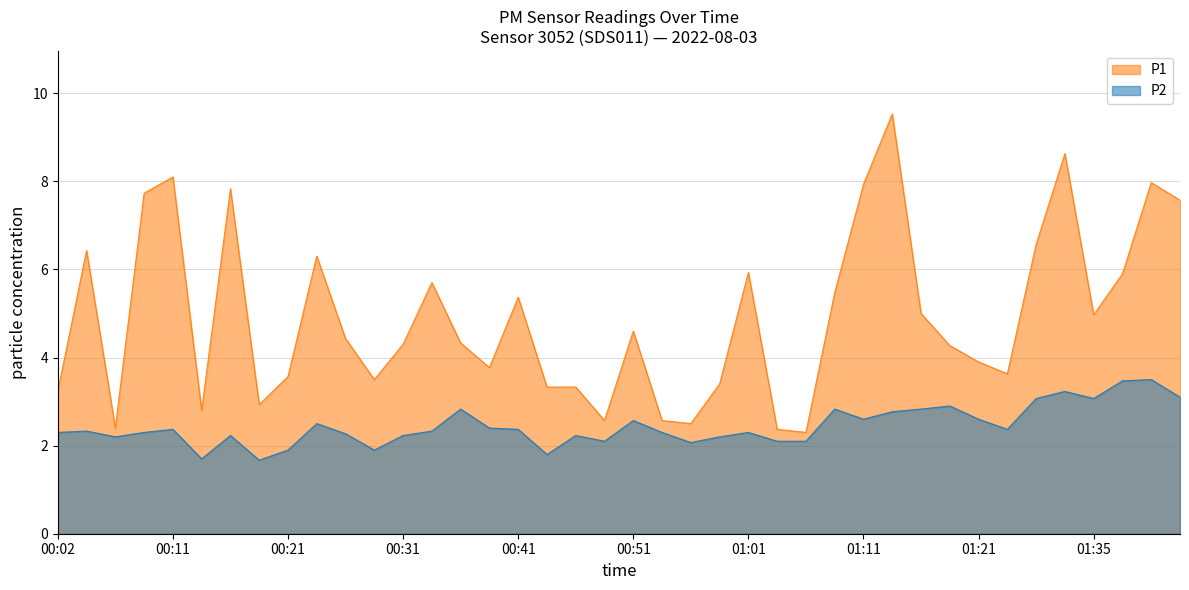

Reading left to right, transcribe all the data shown in this chart.

P1: 3.2	6.4	2.4	7.7	8.1	2.8	7.8	2.9	3.6	6.3	4.4	3.5	4.3	5.7	4.3	3.8	5.4	3.3	3.3	2.6	4.6	2.6	2.5	3.4	5.9	2.4	2.3	5.5	7.9	9.5	5.0	4.3	3.9	3.6	6.6	8.6	5.0	5.9	8.0	7.6
P2: 2.3	2.3	2.2	2.3	2.4	1.7	2.2	1.7	1.9	2.5	2.3	1.9	2.2	2.3	2.8	2.4	2.4	1.8	2.2	2.1	2.6	2.3	2.1	2.2	2.3	2.1	2.1	2.8	2.6	2.8	2.8	2.9	2.6	2.4	3.1	3.2	3.1	3.5	3.5	3.1